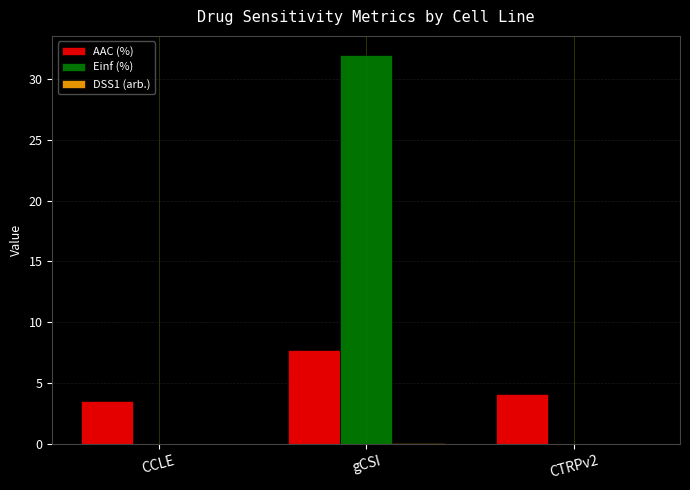

What is the sum of all AAC (%) values?

15.3